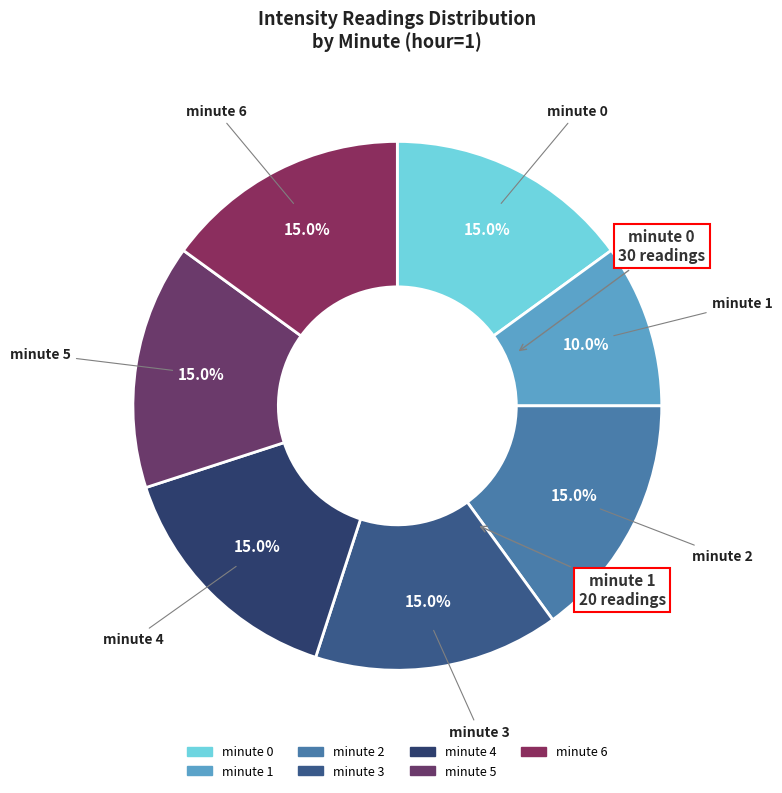

How much of the chart is everything except minute 5?

85.0%